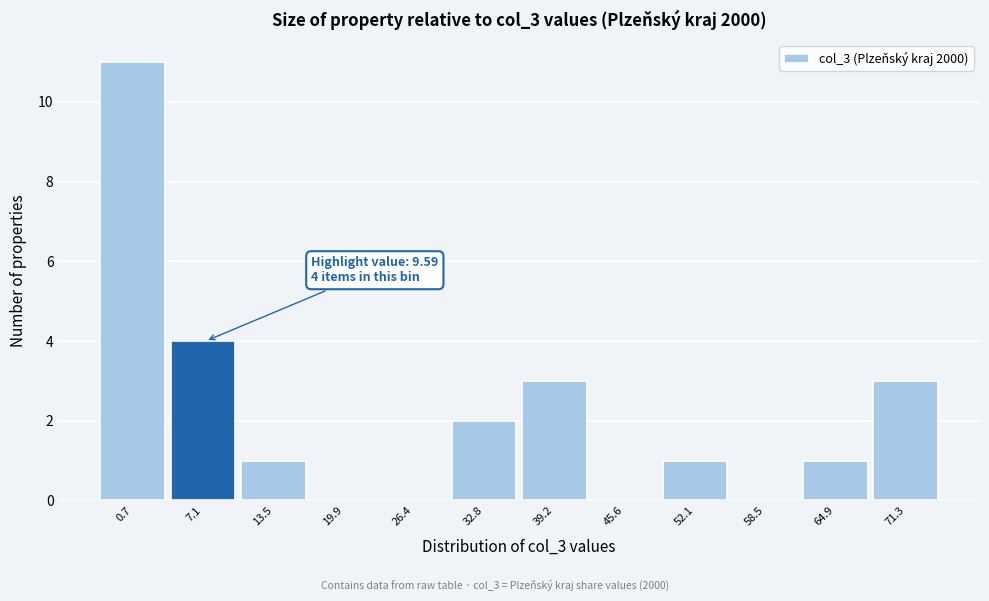

Reading left to right, transcribe all the data shown in this chart.

0.7=11	7.1=4	13.5=1	19.9=0	26.4=0	32.8=2	39.2=3	45.6=0	52.1=1	58.5=0	64.9=1	71.3=3